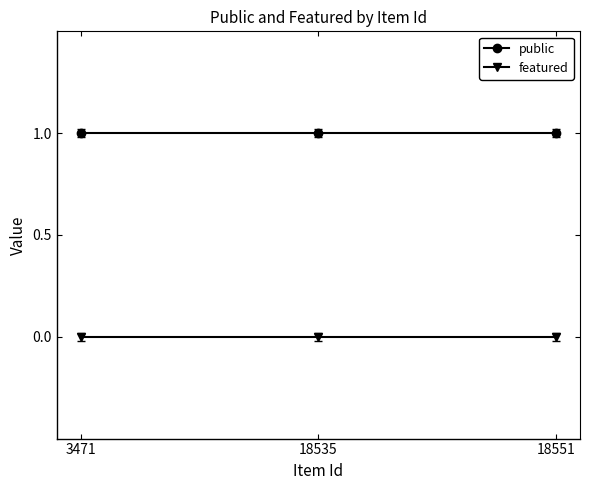

Reading right to left, list all the values displayed in this chart.

public: 1	1	1
featured: 0	0	0